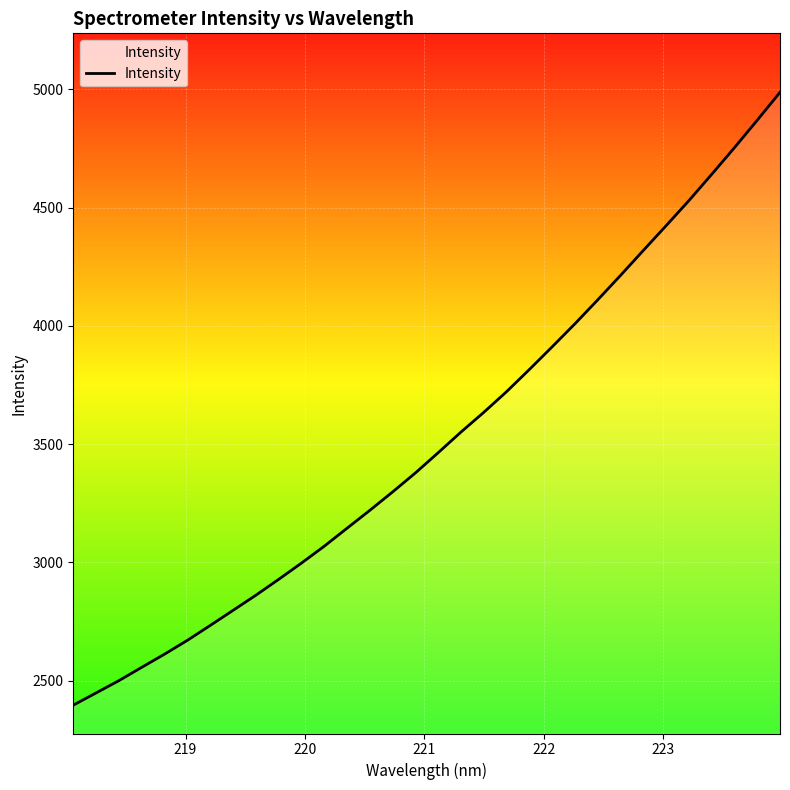

What is the maximum value shown in the chart?

4987.7